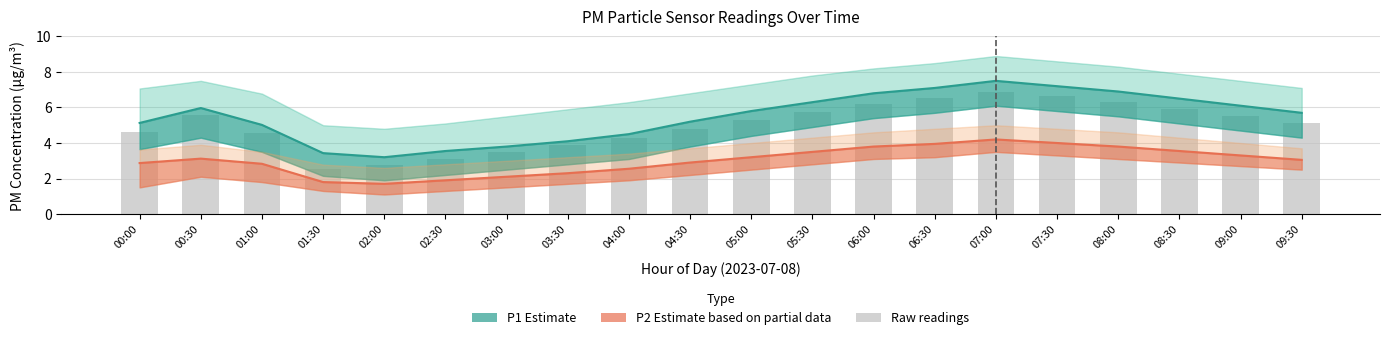

What is the approximate value of P2 Estimate at 03:30?

2.3